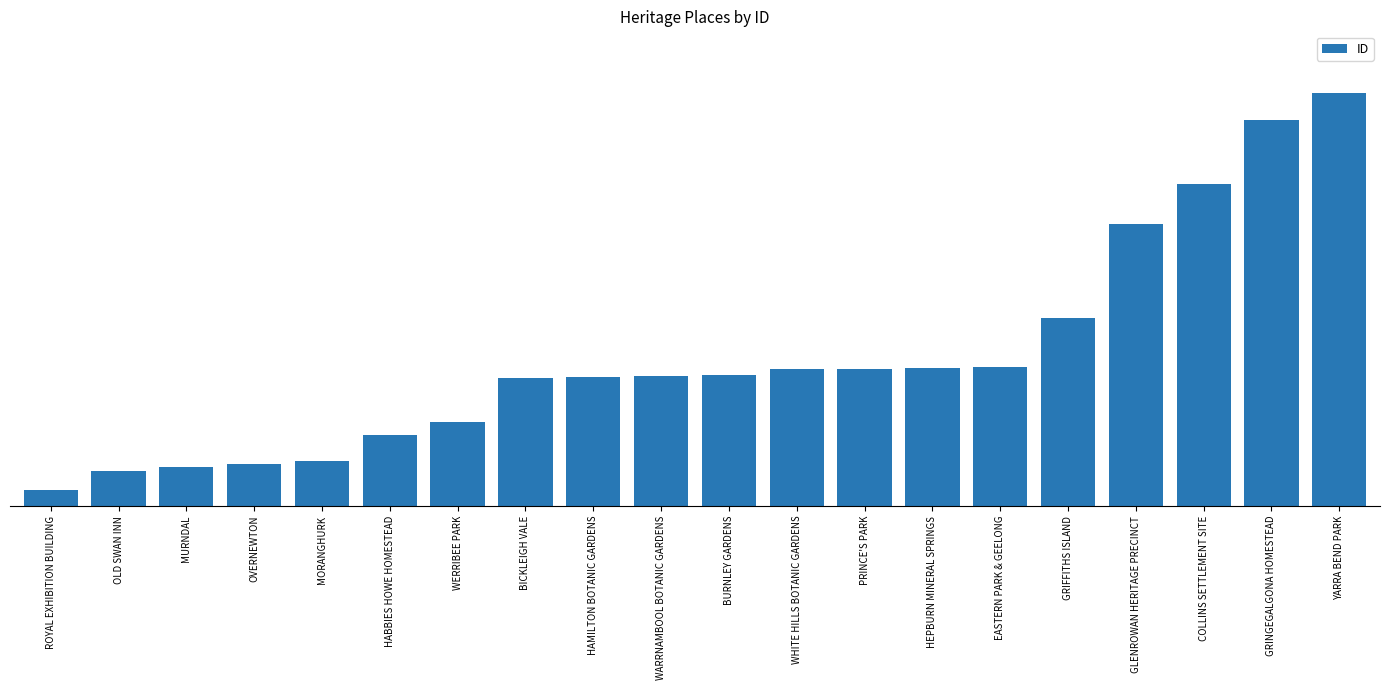

The chart shows a value of 309 at MORANGHURK. True or false?

False